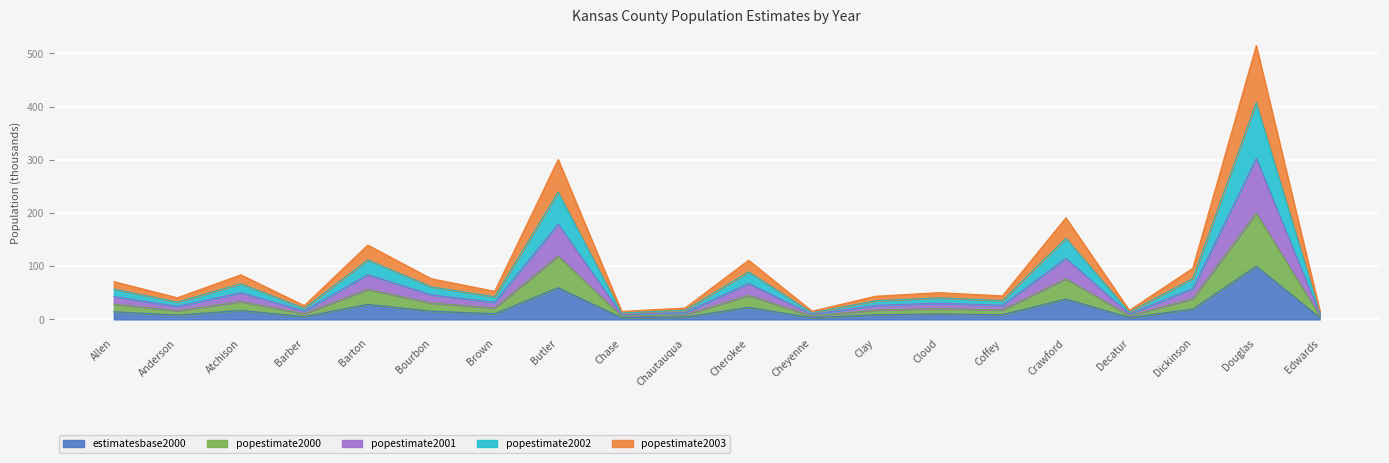

What is the maximum value for estimatesbase2000?

100.0